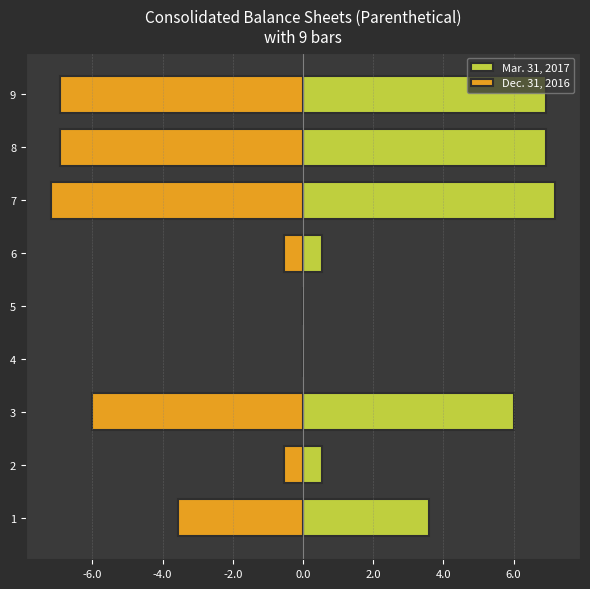

How many bars are there in total?

18